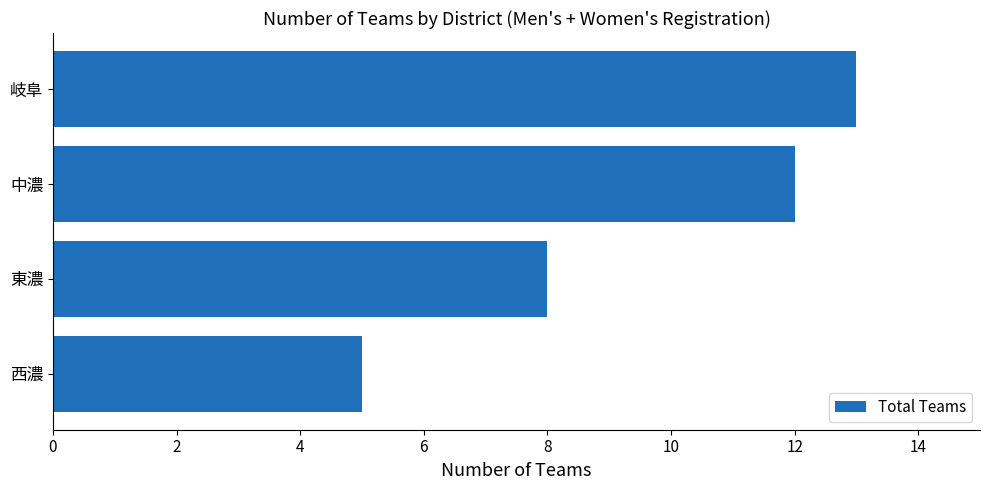

List the labels in order of value, smallest first.

西濃, 東濃, 中濃, 岐阜